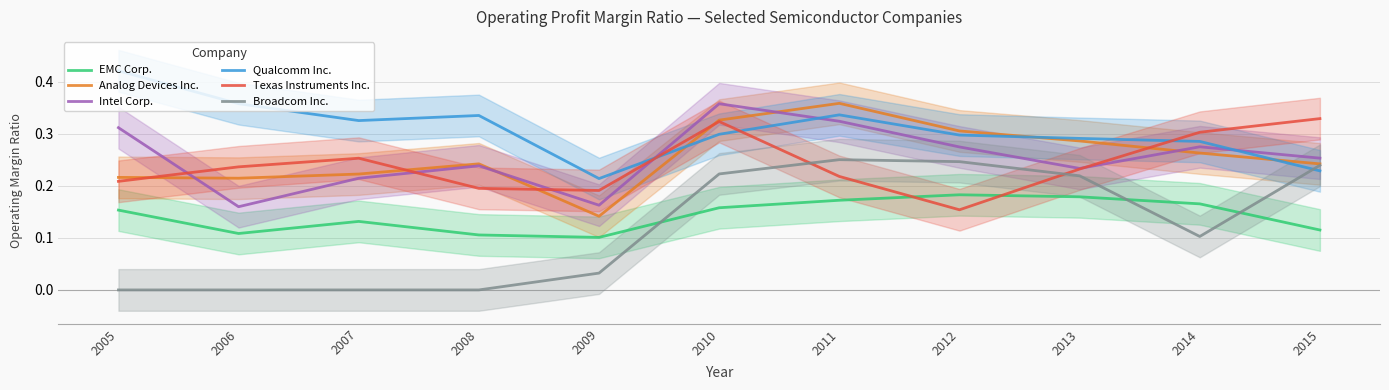

What is the total value across all series at 2012?

1.5